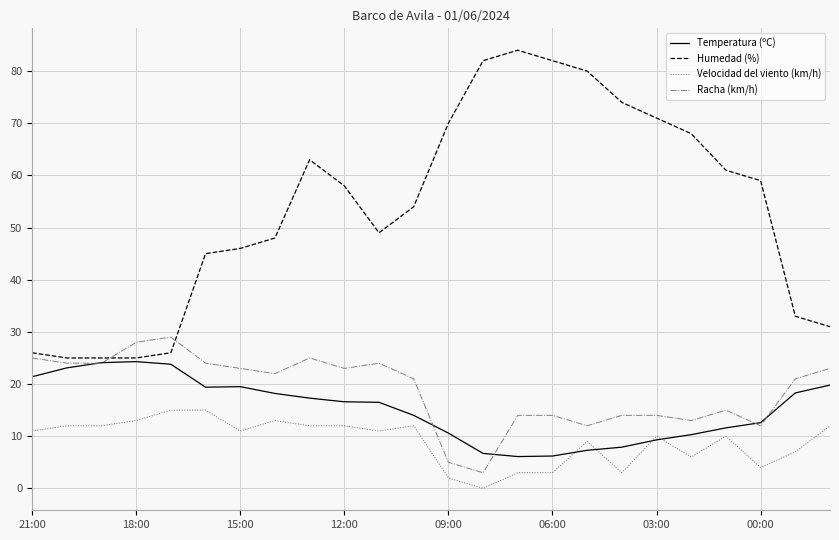

List the series in order of their peak value, lowest first.

Velocidad del viento (km/h), Temperatura (ºC), Racha (km/h), Humedad (%)